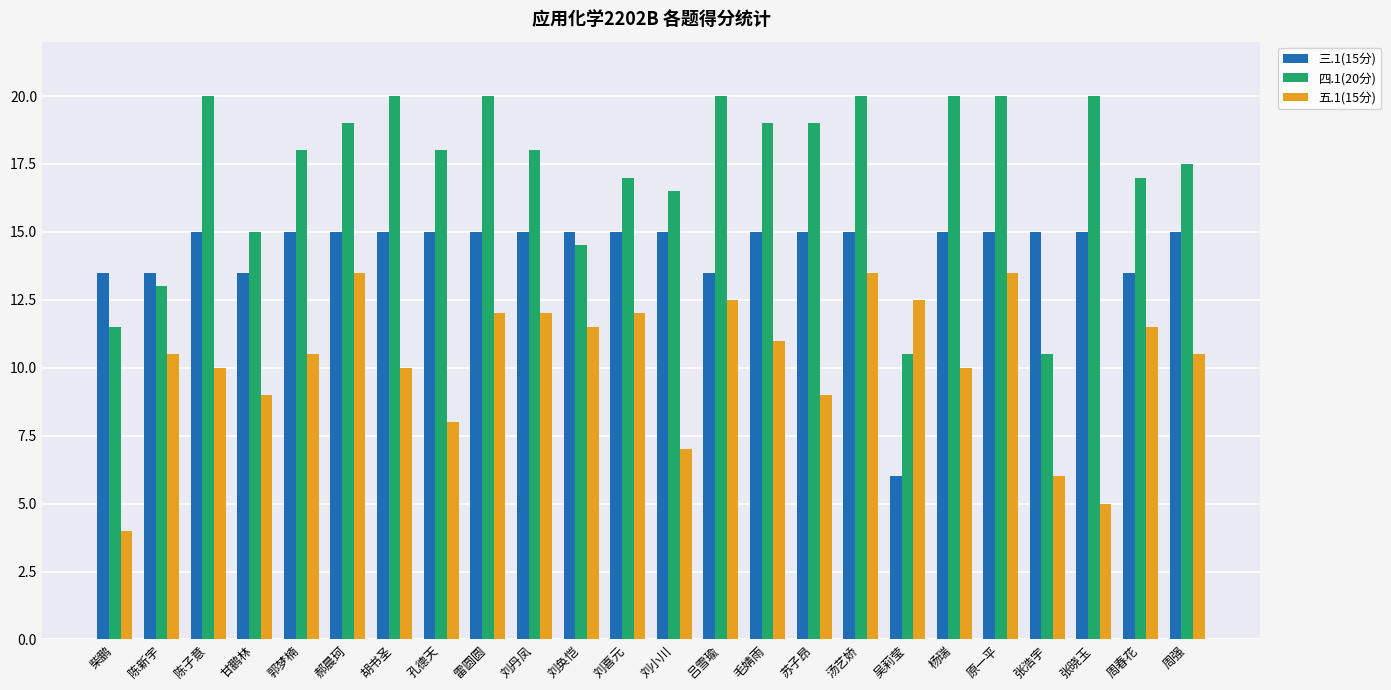

What is the label of the 14th bar from the right?

刘奂恺